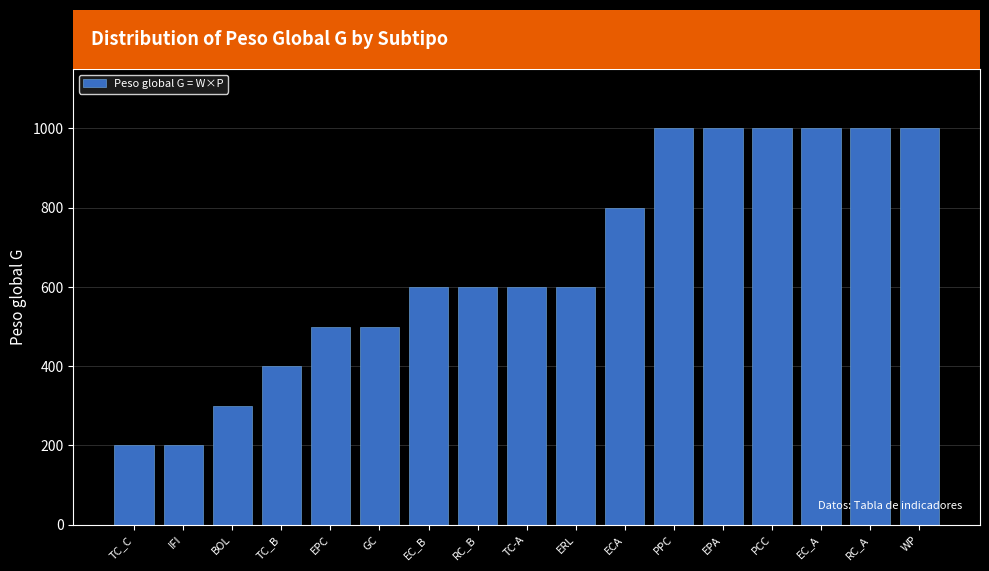

What is the minimum value shown in the chart?

200